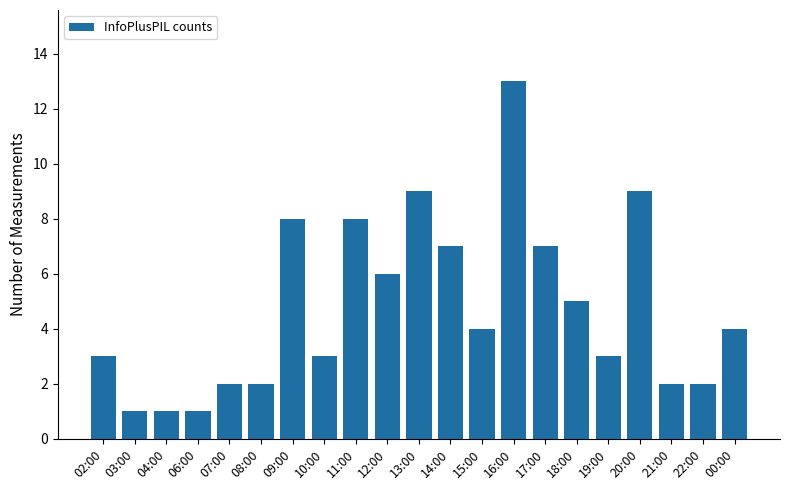

Reading left to right, what are all the values shown in this chart?

3	1	1	1	2	2	8	3	8	6	9	7	4	13	7	5	3	9	2	2	4